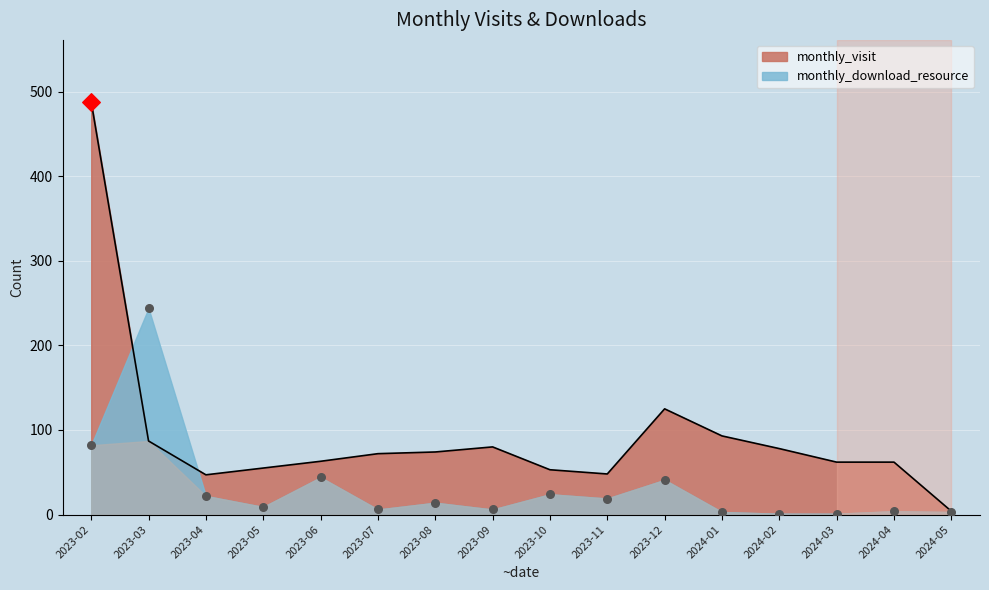

Is the value of monthly_visit at 2023-03 greater than the value of monthly_download_resource at 2024-01?

Yes